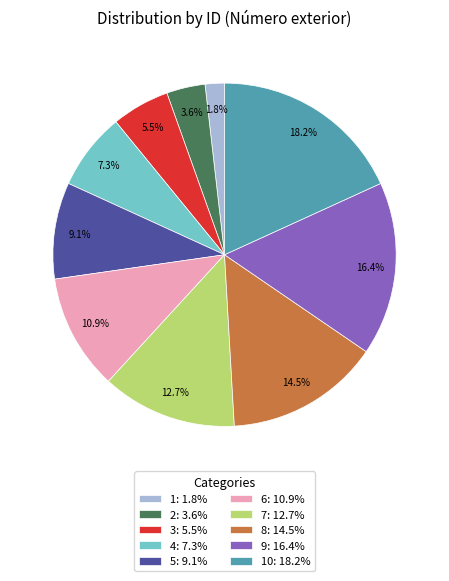

Rank the categories by value from highest to lowest.

10: 18.2%, 9: 16.4%, 8: 14.5%, 7: 12.7%, 6: 10.9%, 5: 9.1%, 4: 7.3%, 3: 5.5%, 2: 3.6%, 1: 1.8%